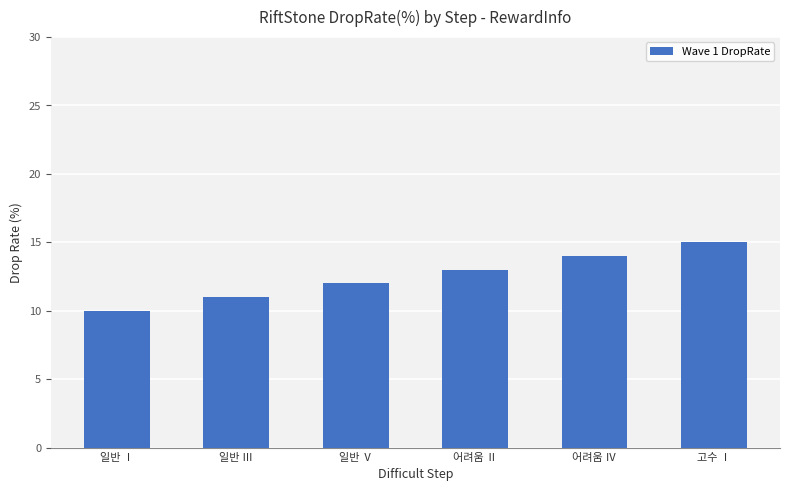

The chart shows a value of 12 at 일반 Ⅴ. True or false?

True